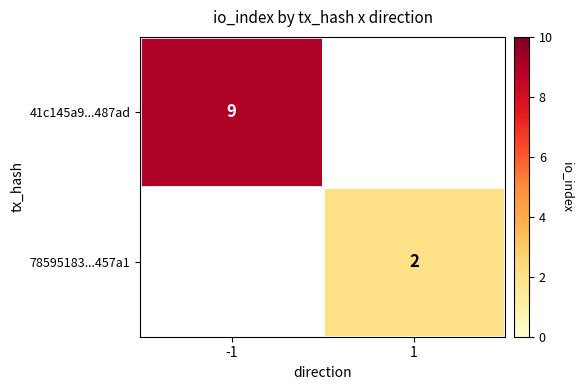

The 41c145a9...487ad series shows 9 at -1. True or false?

True